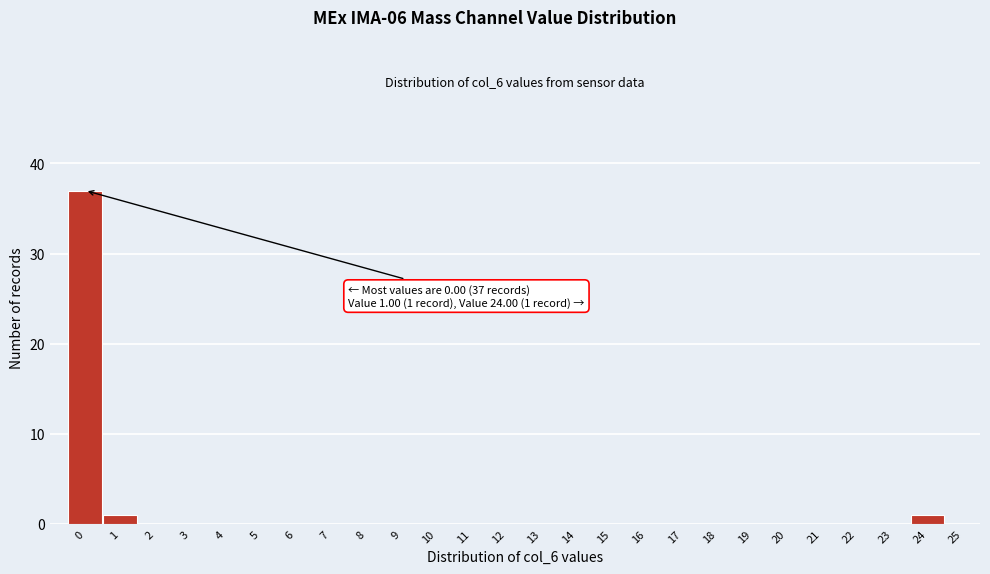

Reading right to left, transcribe all the data shown in this chart.

25=0	24=1	23=0	22=0	21=0	20=0	19=0	18=0	17=0	16=0	15=0	14=0	13=0	12=0	11=0	10=0	9=0	8=0	7=0	6=0	5=0	4=0	3=0	2=0	1=1	0=37